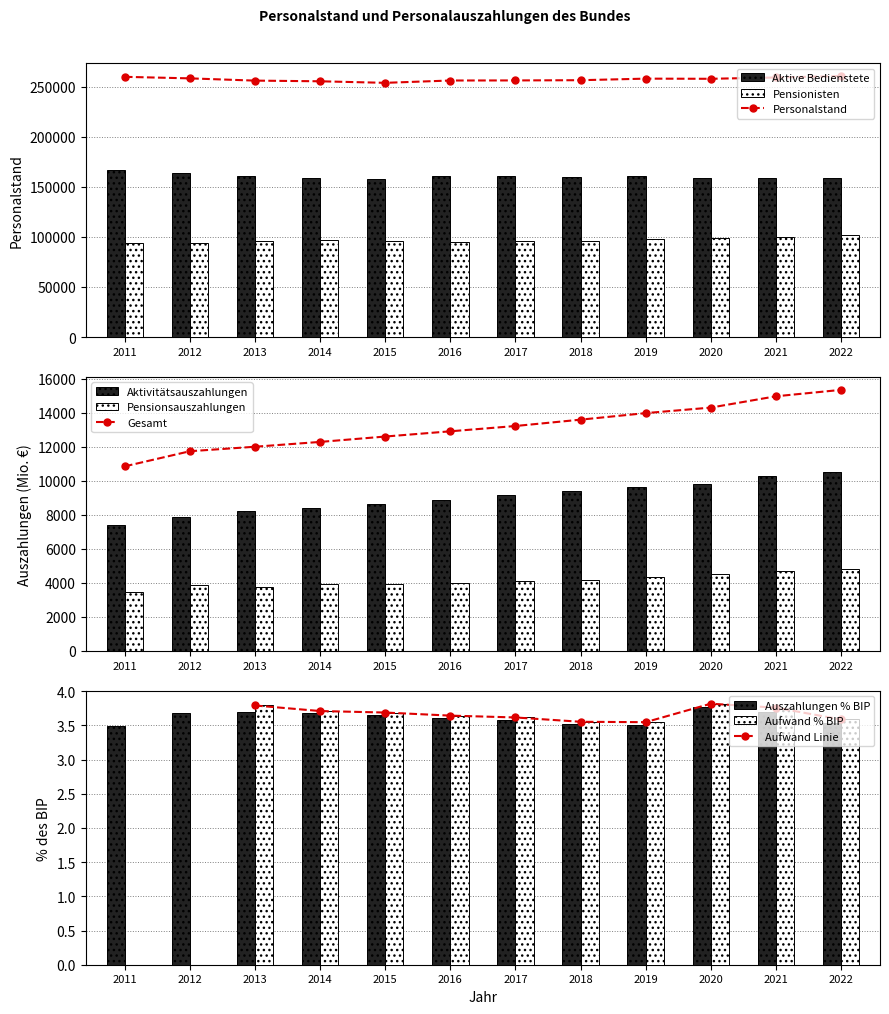

Does the chart contain stacked bars?

No